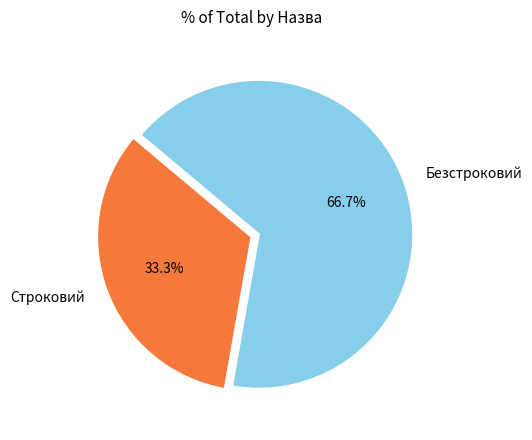

Which category has the biggest portion of the pie?

Безстроковий